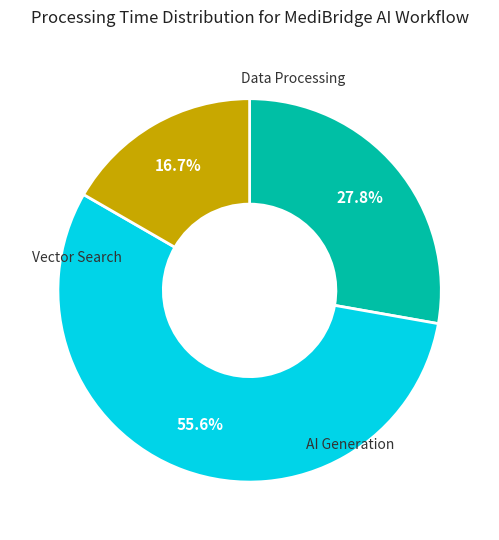

Is there a majority slice in this chart?

Yes